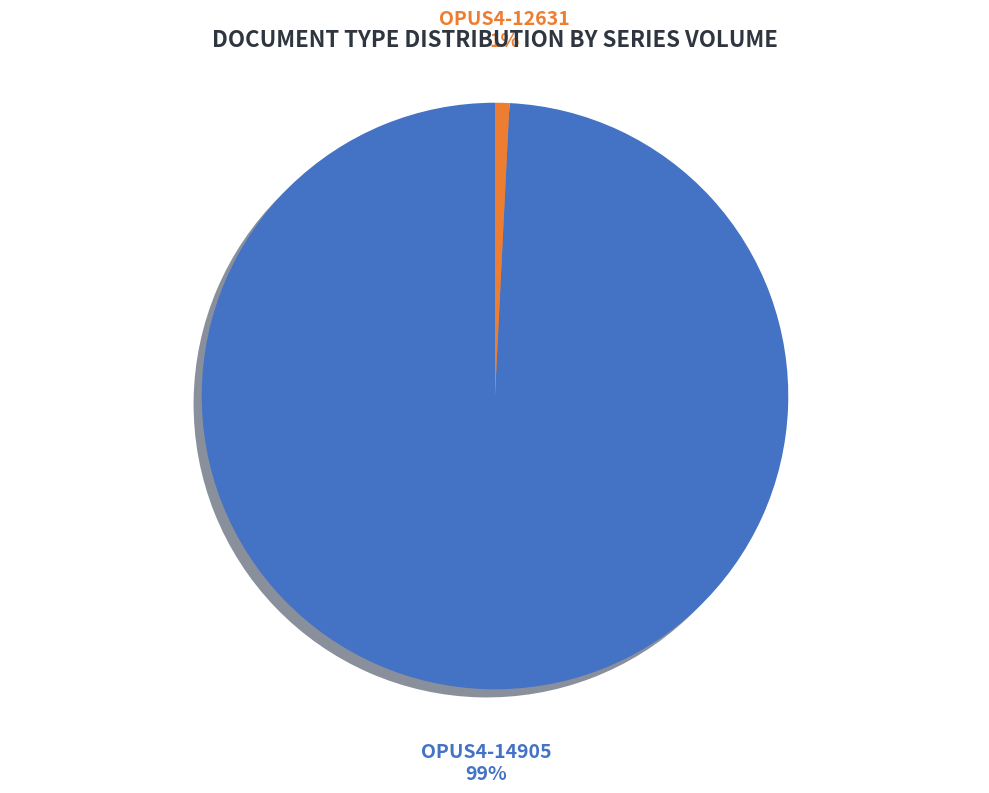

Do OPUS4-14905 and OPUS4-12631 together represent more than half of the pie?

Yes